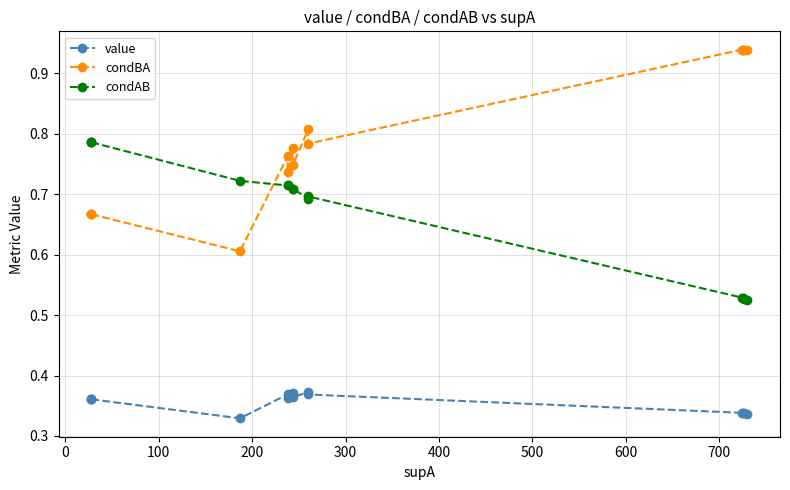

How many categories are shown in the chart?

14